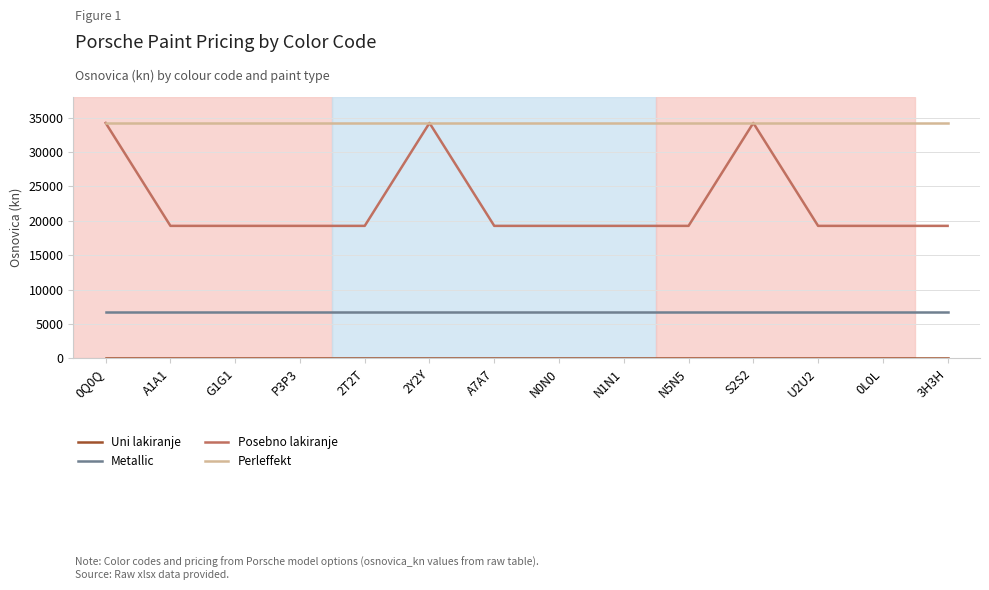

What is the greatest value displayed?

34224.2